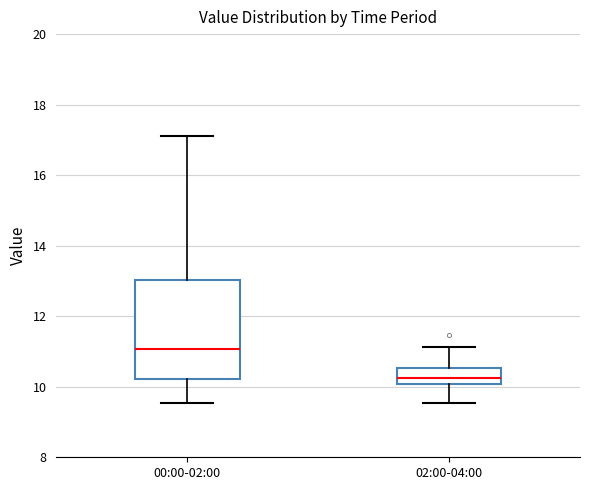

Where does the median line of the box for 00:00-02:00 sit on the y-axis? The values are not printed on the chart, so give them approximately, as read against the axis.

11.0